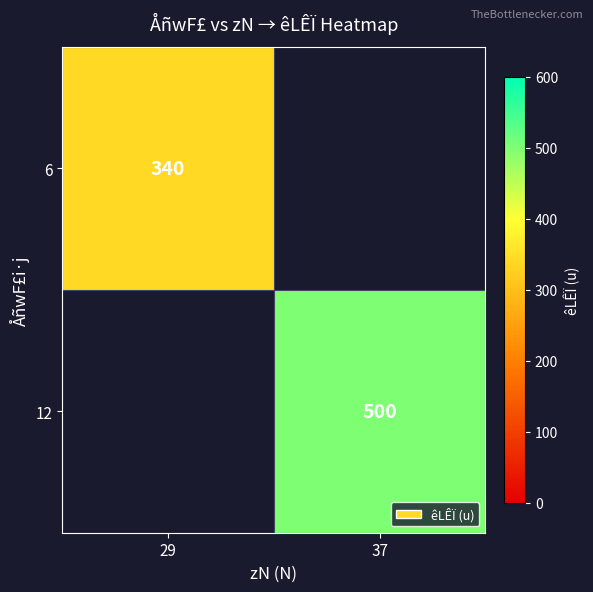

Which category has the lowest value across all series?

29